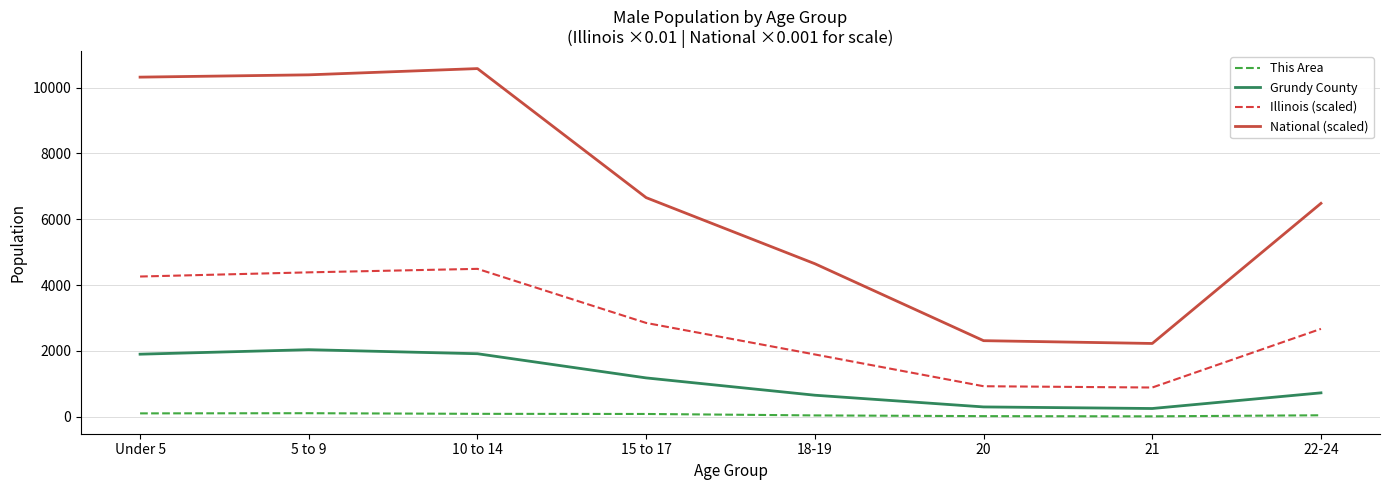

What is the difference between the maximum and minimum values in the National (scaled) series?

8356